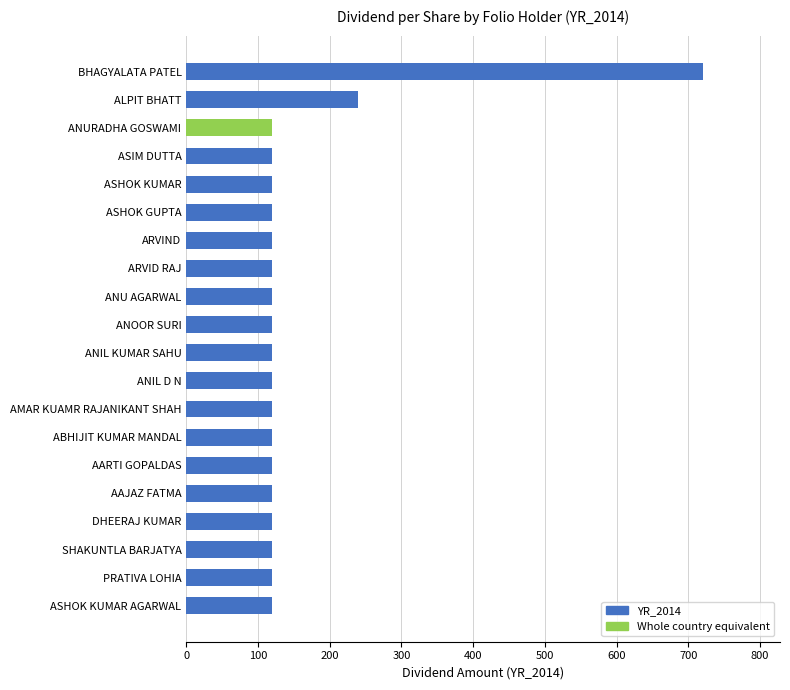

What is the difference between the maximum and minimum values?

600